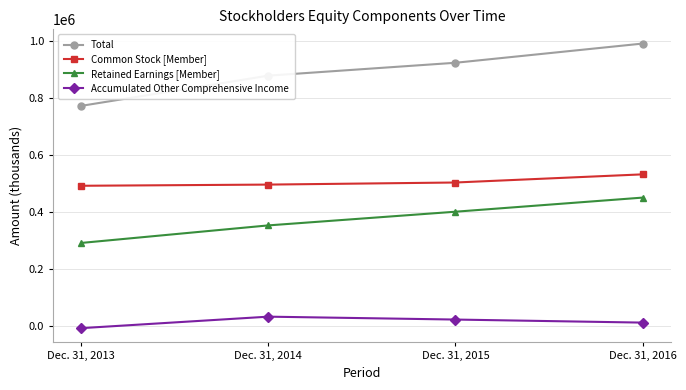

What is the difference between the maximum and minimum values in the Accumulated Other Comprehensive Income series?

40405